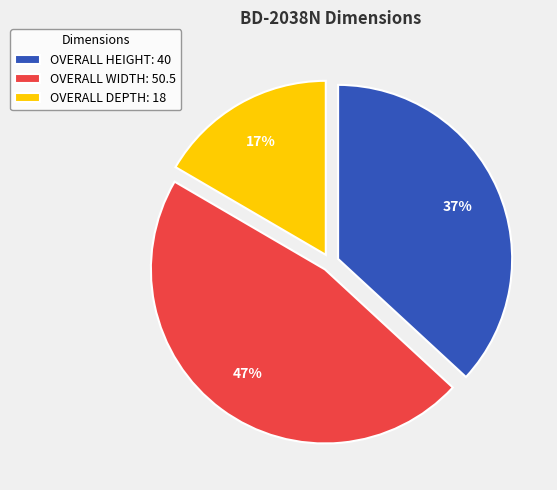

Which slice is the largest?

OVERALL WIDTH